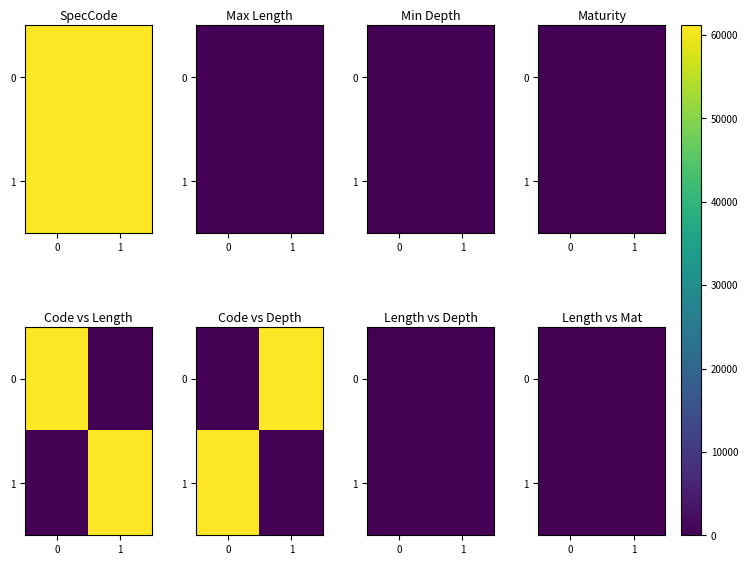

How many values in the 1 series exceed 9?

1